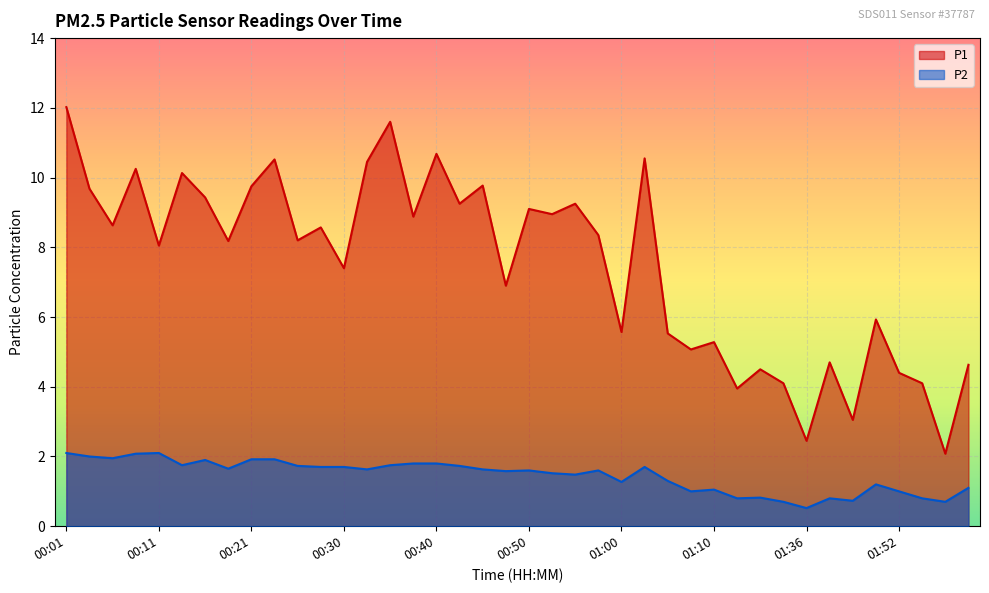

Reading left to right, list all the values displayed in this chart.

P1: 12.0	9.7	8.6	10.2	8.1	10.1	9.4	8.2	9.8	10.5	8.2	8.6	7.4	10.4	11.6	8.9	10.7	9.2	9.8	6.9	9.1	8.9	9.2	8.3	5.6	10.6	5.5	5.1	5.3	4.0	4.5	4.1	2.5	4.7	3.0	5.9	4.4	4.1	2.1	4.6
P2: 2.1	2.0	1.9	2.1	2.1	1.8	1.9	1.6	1.9	1.9	1.7	1.7	1.7	1.6	1.8	1.8	1.8	1.7	1.6	1.6	1.6	1.5	1.5	1.6	1.3	1.7	1.3	1.0	1.1	0.8	0.8	0.7	0.5	0.8	0.7	1.2	1.0	0.8	0.7	1.1